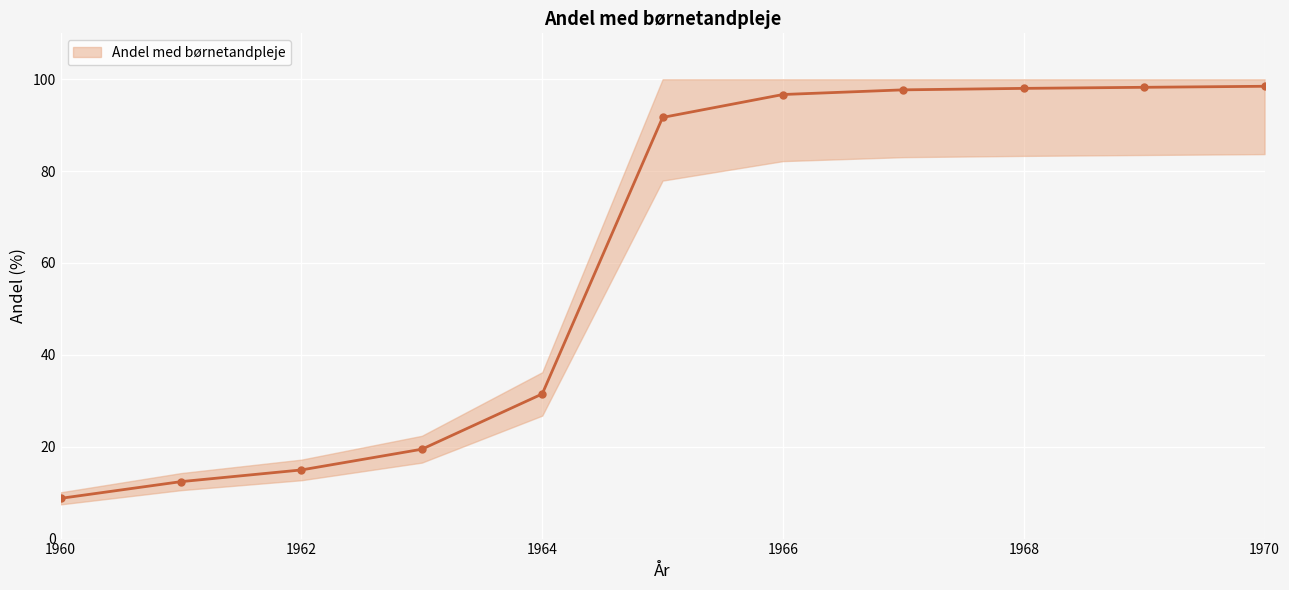

Is it true that the value at 1962 is 4.0?

False